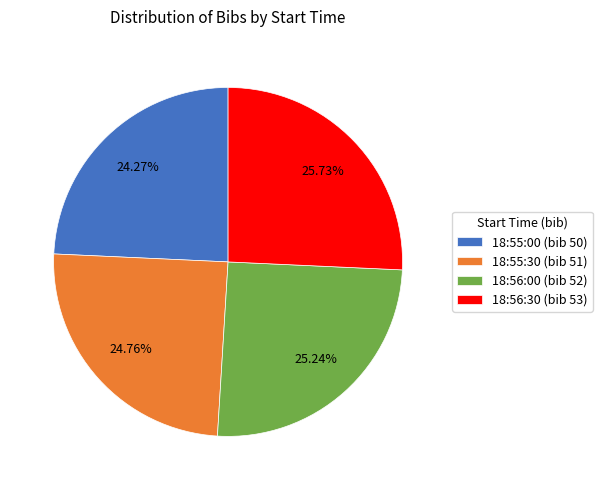

How many segments does this pie chart have?

4